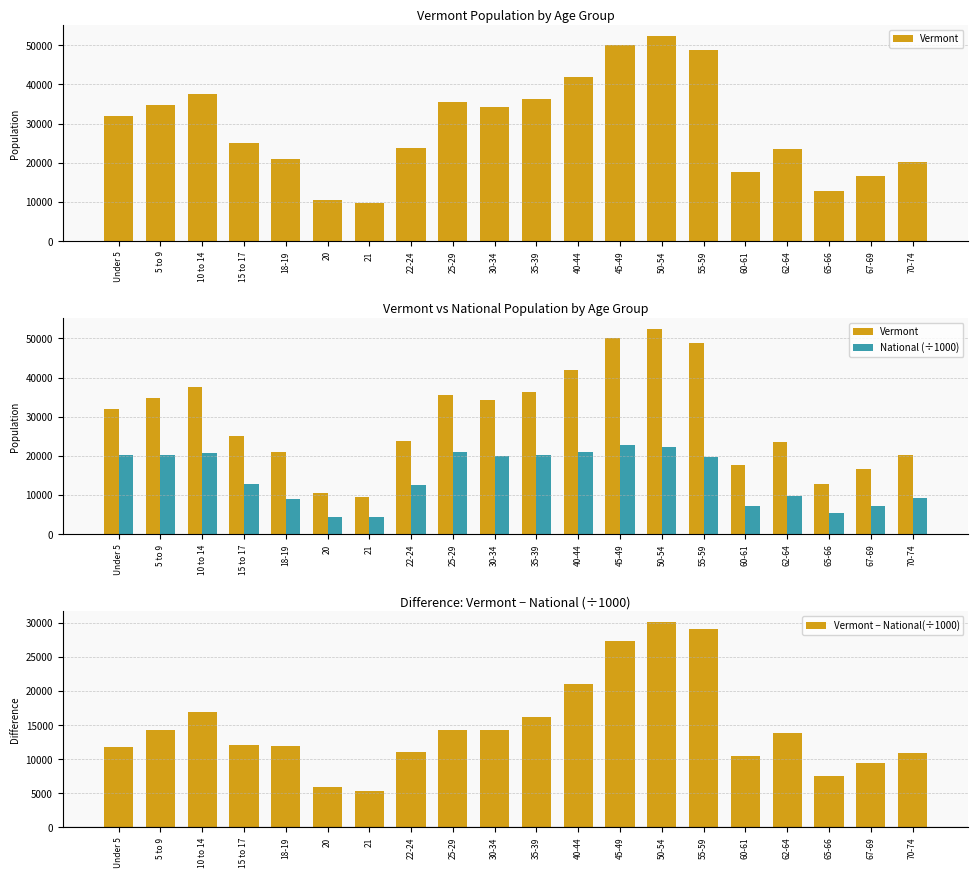

How many data points does each series have?

20